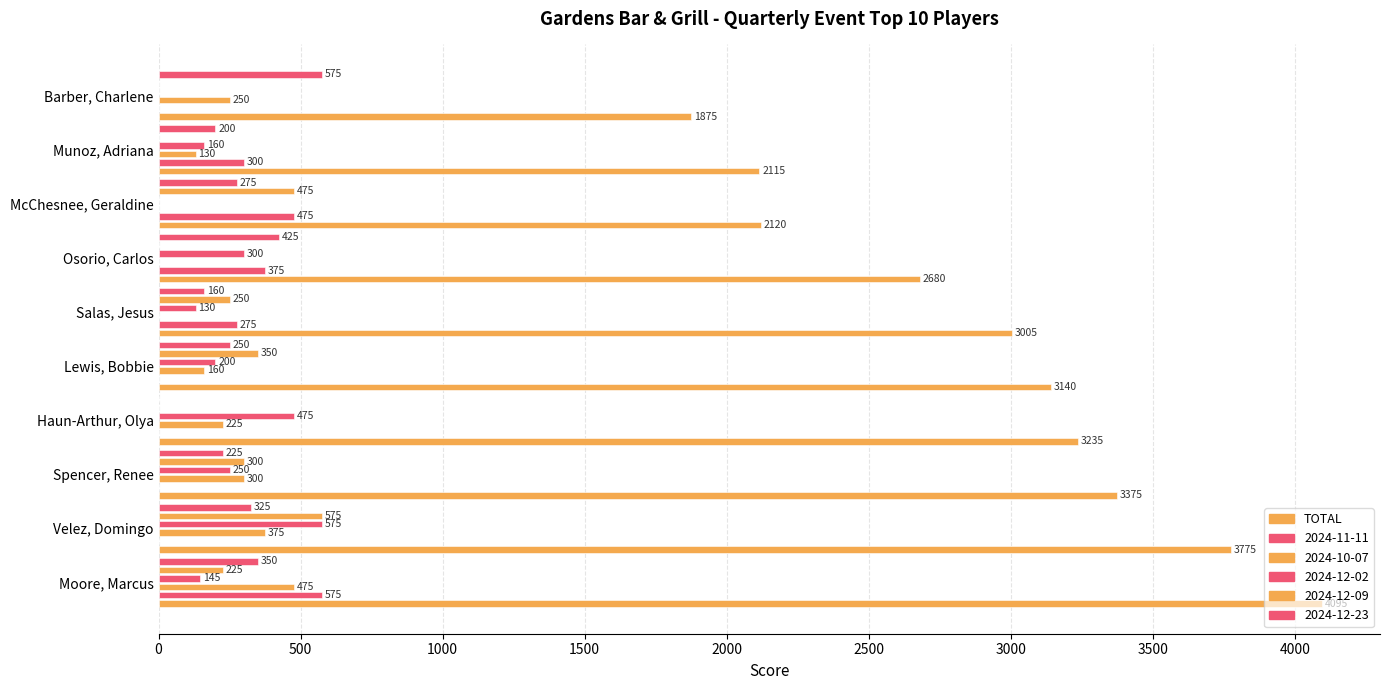

The value at Moore, Marcus is 4095. True or false?

True